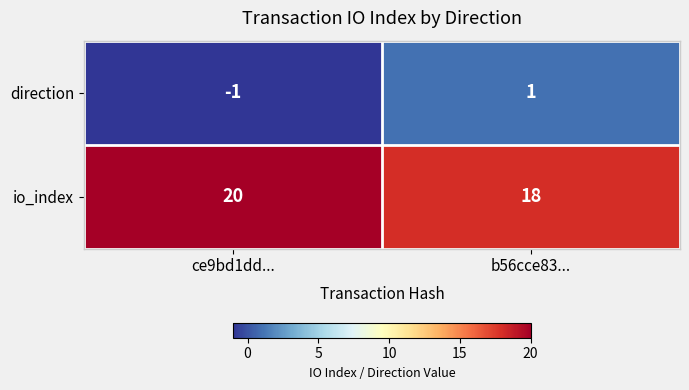

At how many categories does at least one series exceed 4?

2